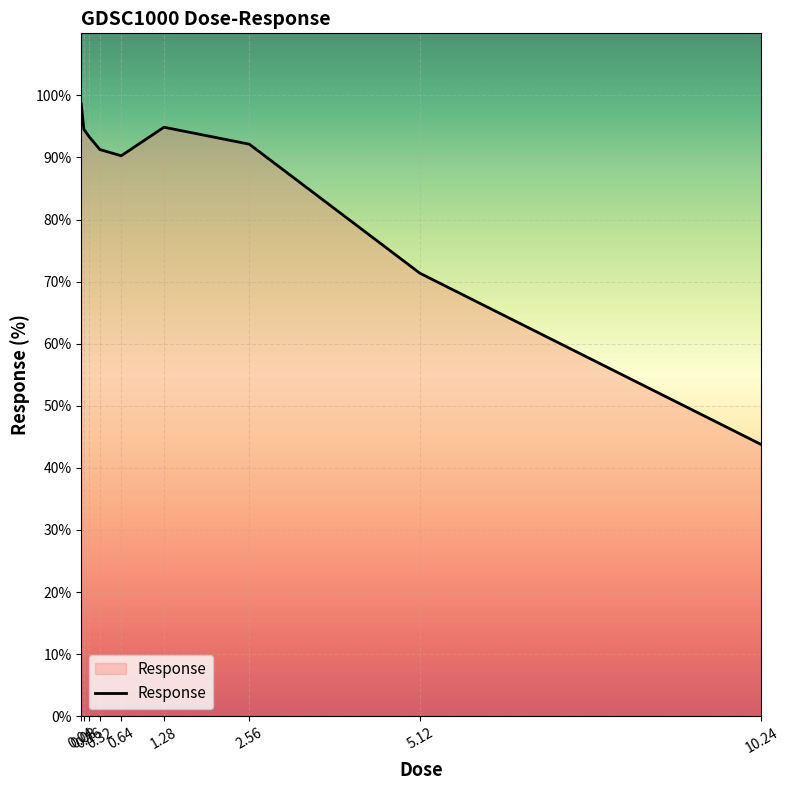

What is the difference between the values at 1.28 and 2.56?

2.7